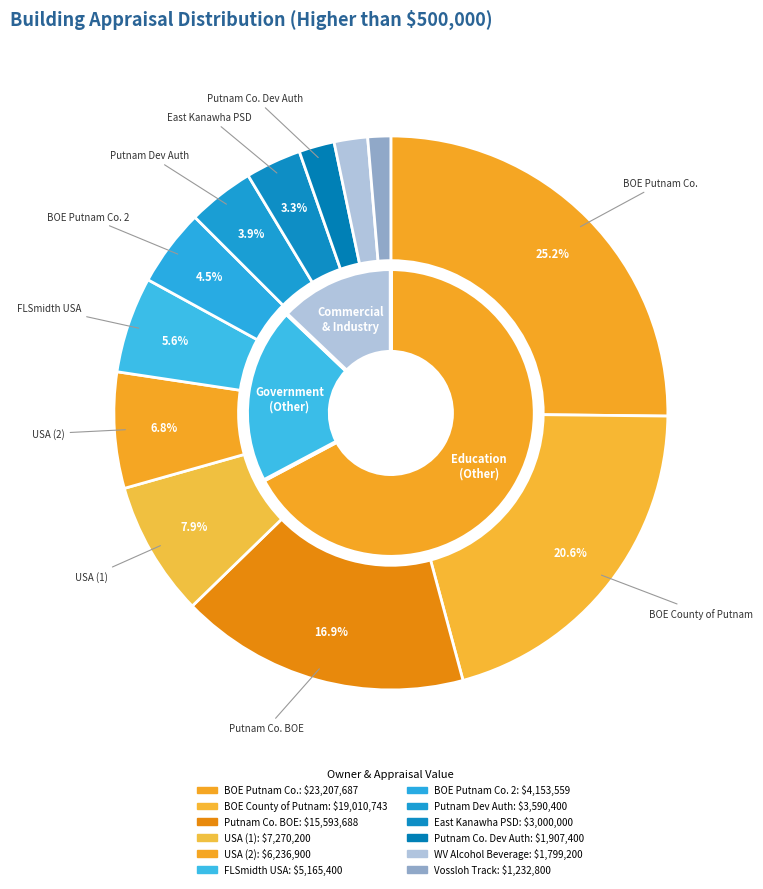

Count the number of slices in the pie.

12